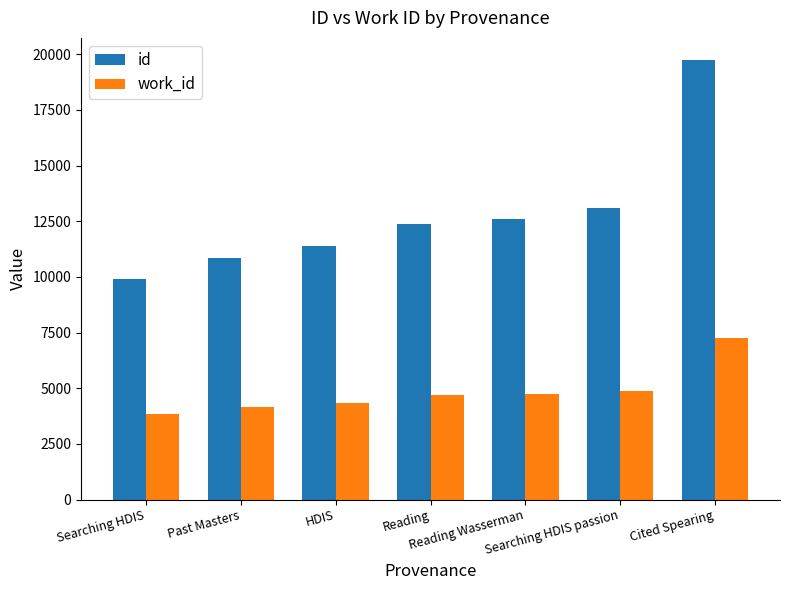

What is the value of the work_id bar at the 7th from the left?

7248